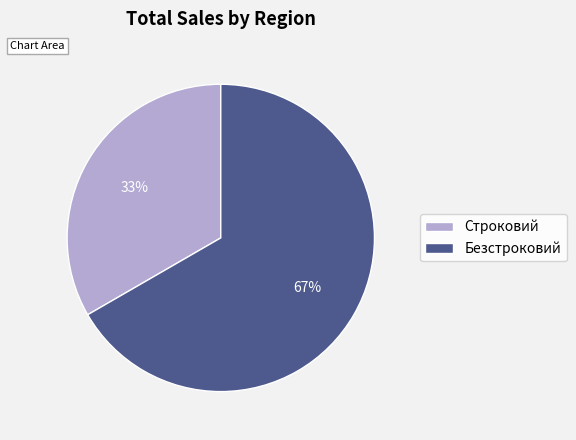

Rank the categories by value from lowest to highest.

Строковий, Безстроковий